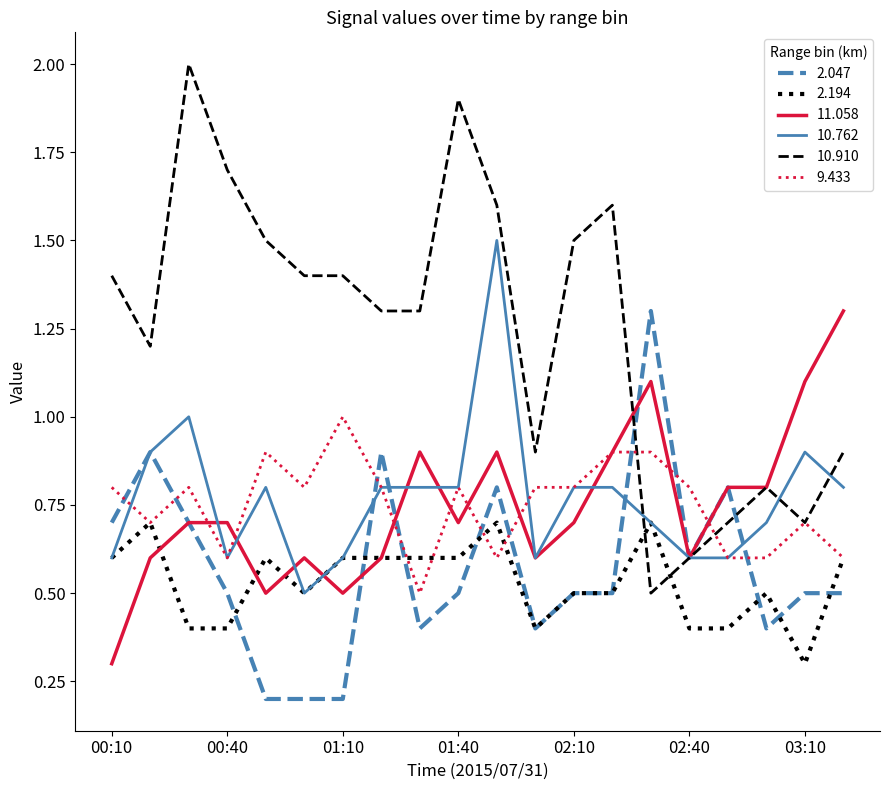

What is the maximum value for 10.762?

1.5